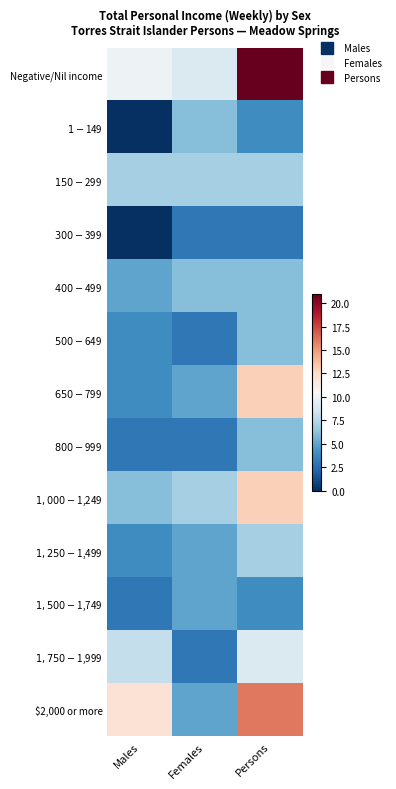

Reading left to right, extract all data points from this chart.

Negative/Nil income: Males=10	Females=9	Persons=21
$1-$149: Males=0	Females=6	Persons=4
$150-$299: Males=7	Females=7	Persons=7
$300-$399: Males=0	Females=3	Persons=3
$400-$499: Males=5	Females=6	Persons=6
$500-$649: Males=4	Females=3	Persons=6
$650-$799: Males=4	Females=5	Persons=13
$800-$999: Males=3	Females=3	Persons=6
$1,000-$1,249: Males=6	Females=7	Persons=13
$1,250-$1,499: Males=4	Females=5	Persons=7
$1,500-$1,749: Males=3	Females=5	Persons=4
$1,750-$1,999: Males=8	Females=3	Persons=9
$2,000 or more: Males=12	Females=5	Persons=16